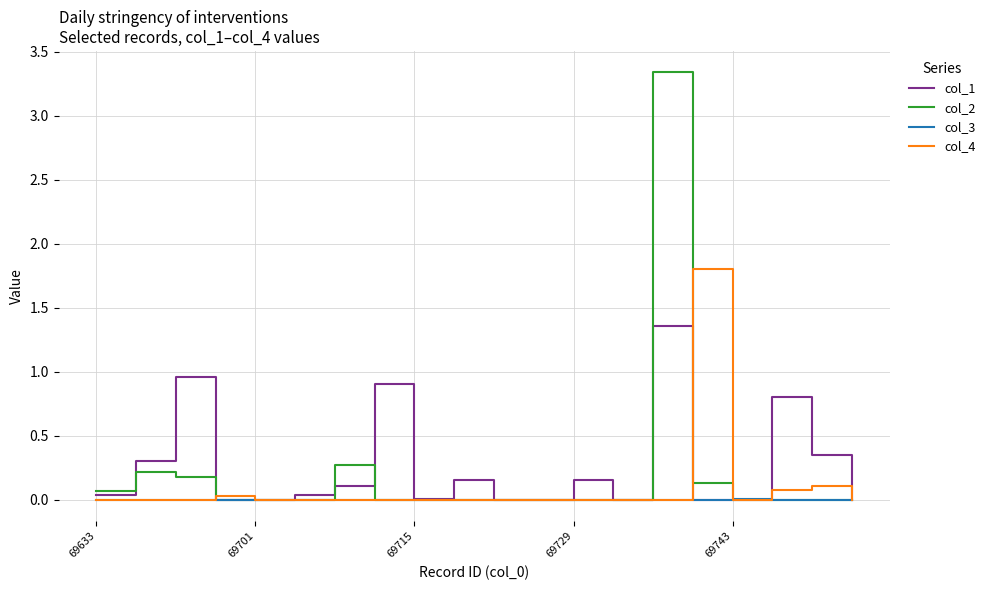

Which series has the largest range (max minus min)?

col_2